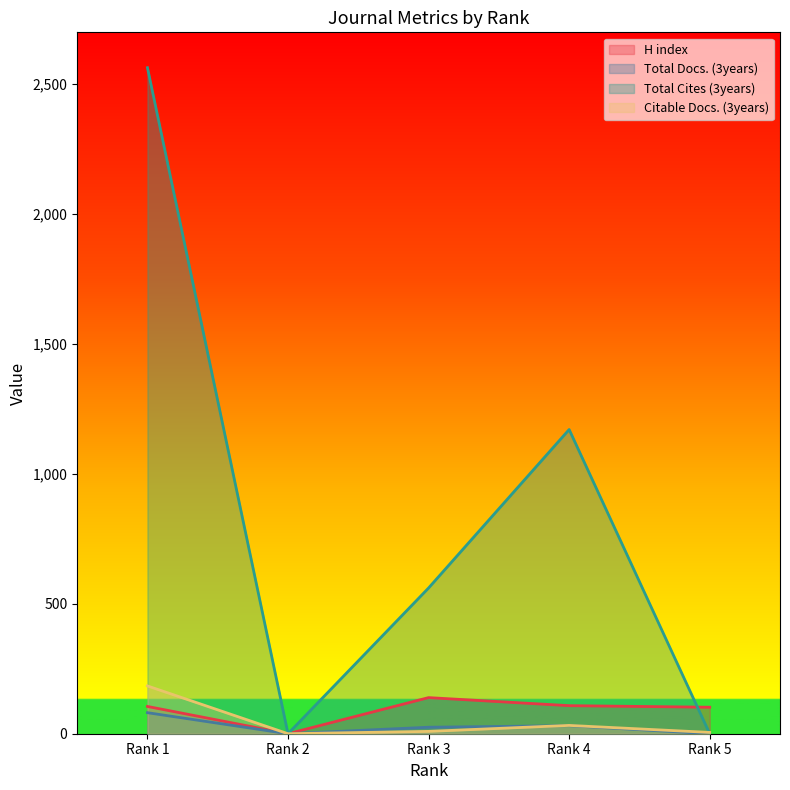

What are all the series names shown in the legend?

H index, Total Docs. (3years), Total Cites (3years), Citable Docs. (3years)